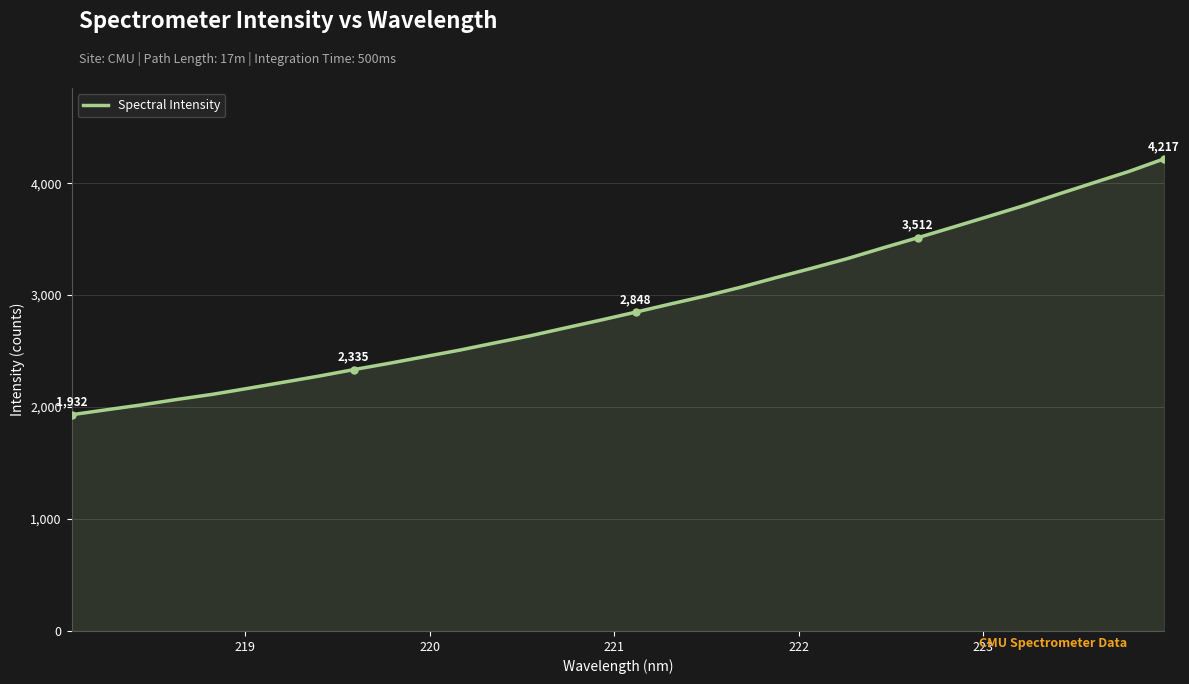

What is the maximum value shown in the chart?

4217.2